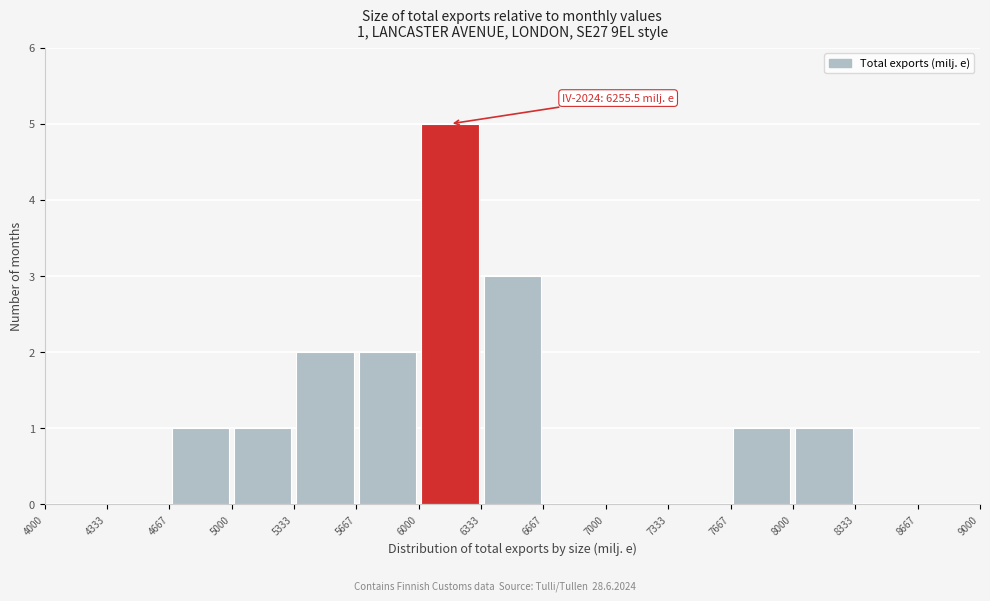

Which range on the x-axis has the tallest bar?

6000 to 6333